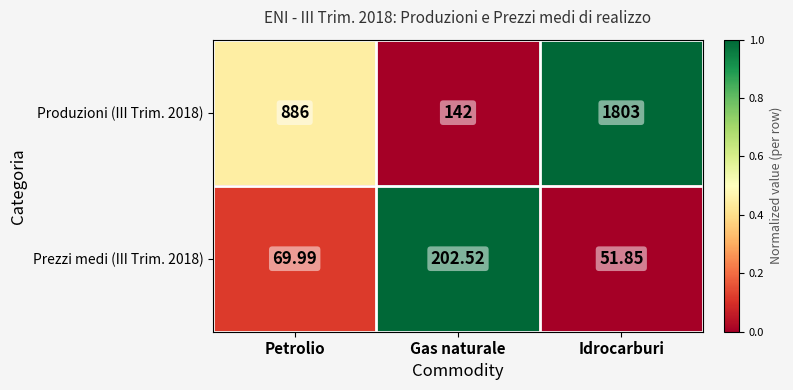

Rank the categories by Produzioni (III Trim. 2018) value from highest to lowest.

Idrocarburi, Petrolio, Gas naturale